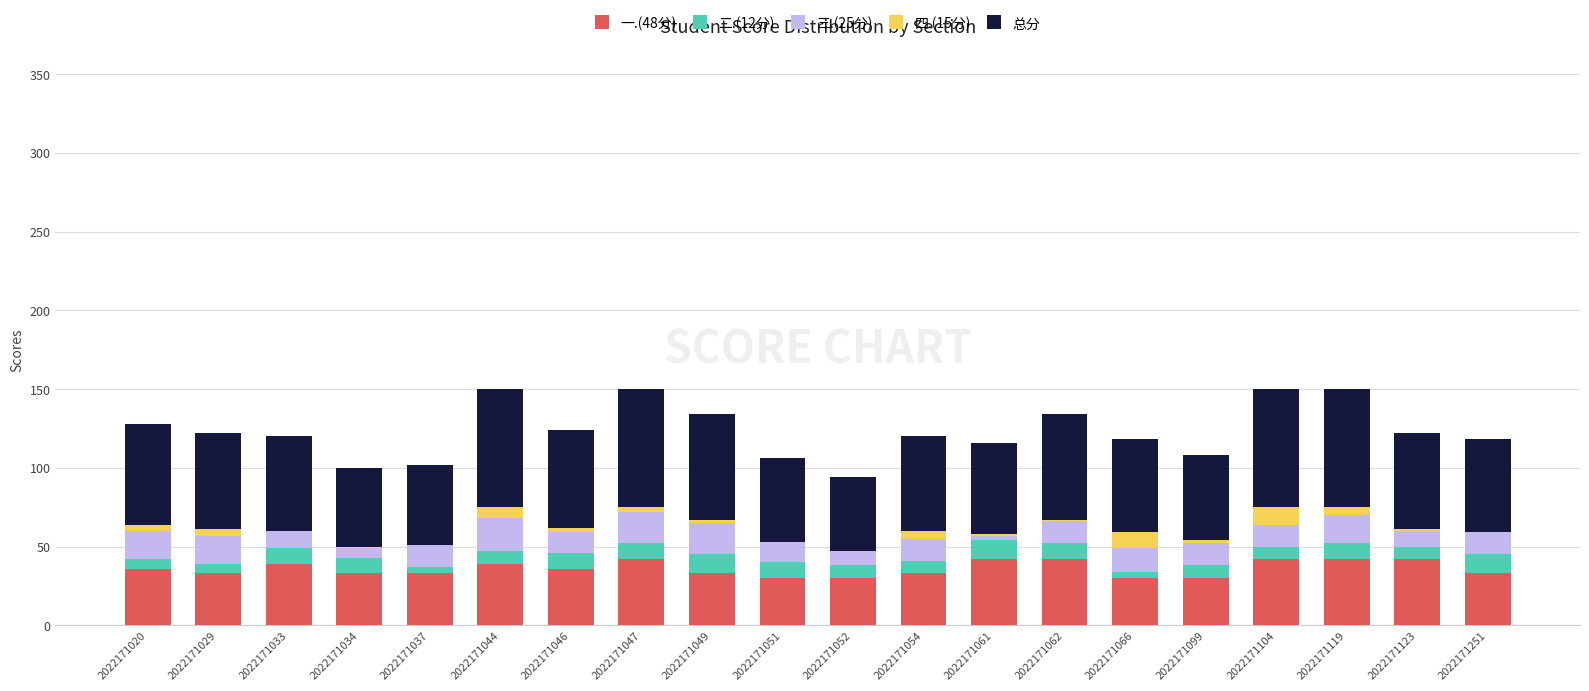

What is the difference between the 一.(48分) values at 2022171099 and 2022171047?

12